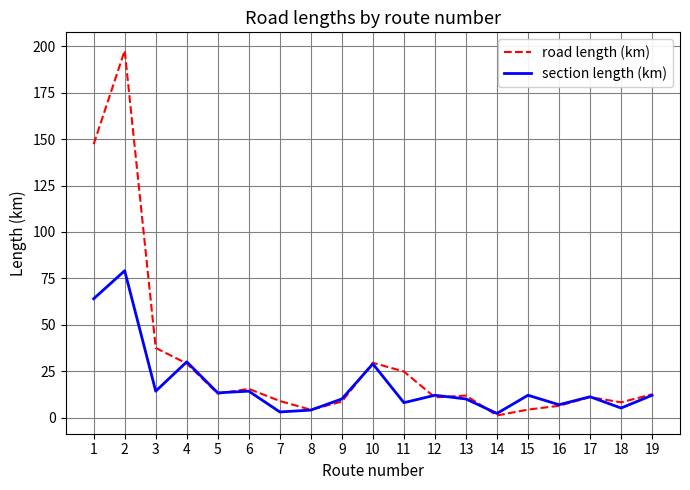

What is the difference between the highest and lowest values at 3?

23.3